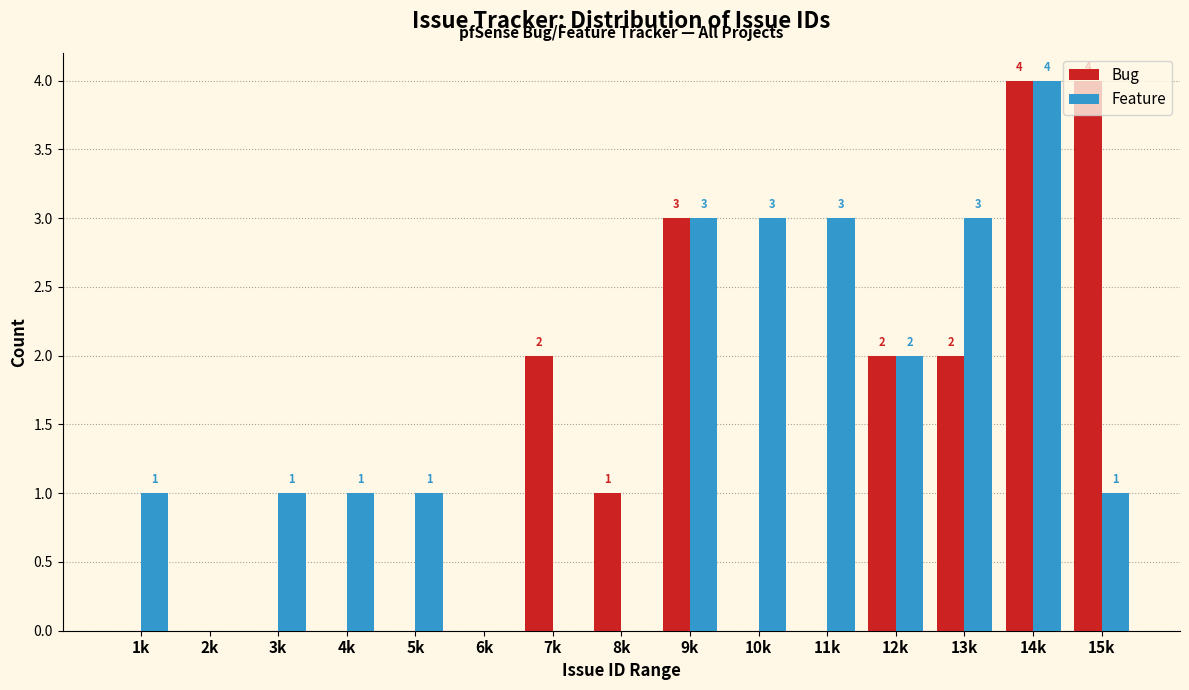

What is the sum of all Bug values?

18